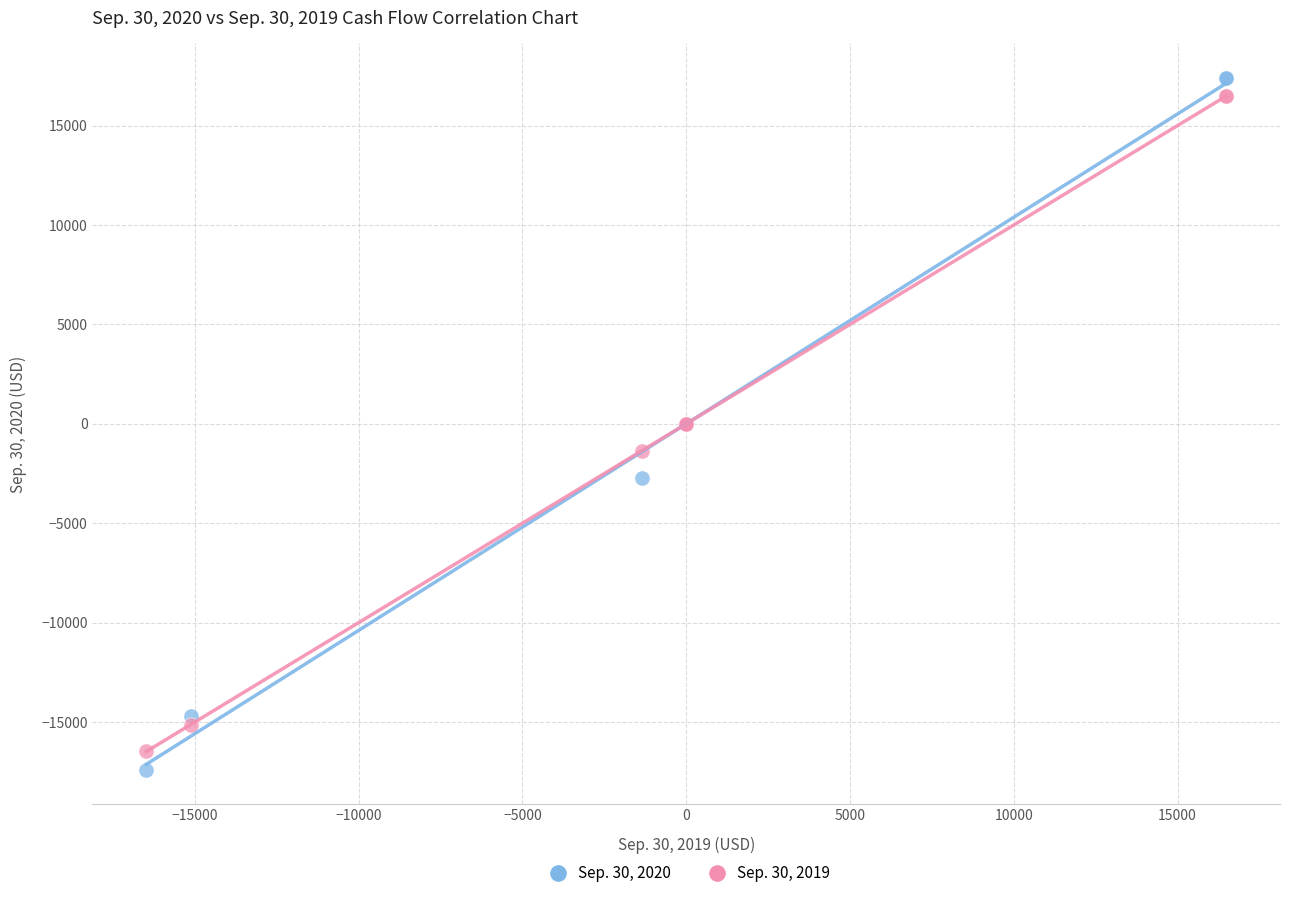

Which series reaches the minimum Y coordinate?

Sep. 30, 2020